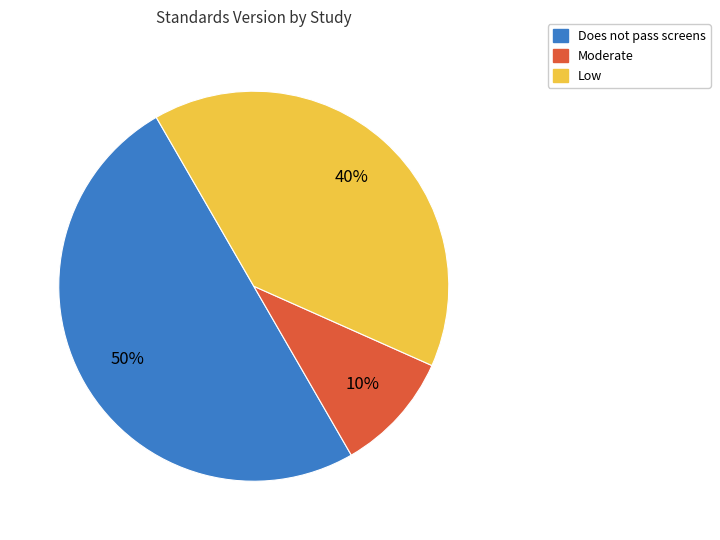

How many segments does this pie chart have?

3